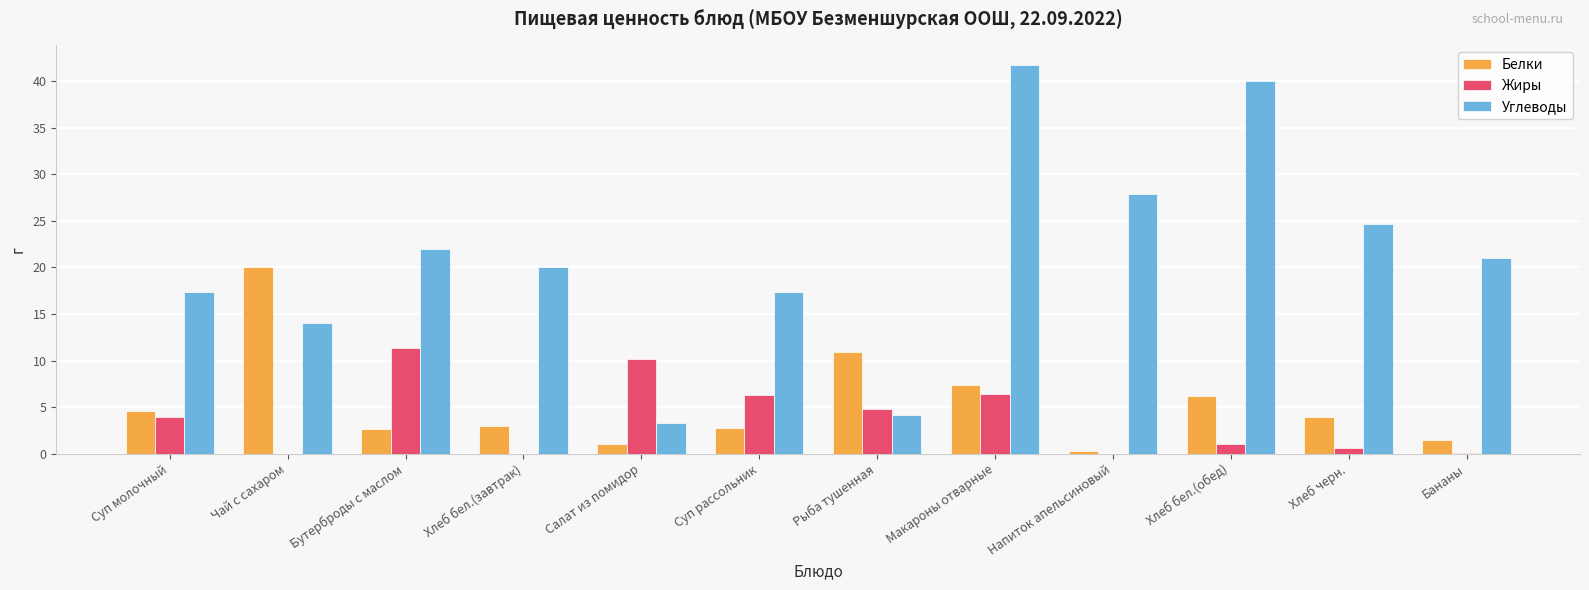

At which label does Белки reach its peak?

Чай с сахаром